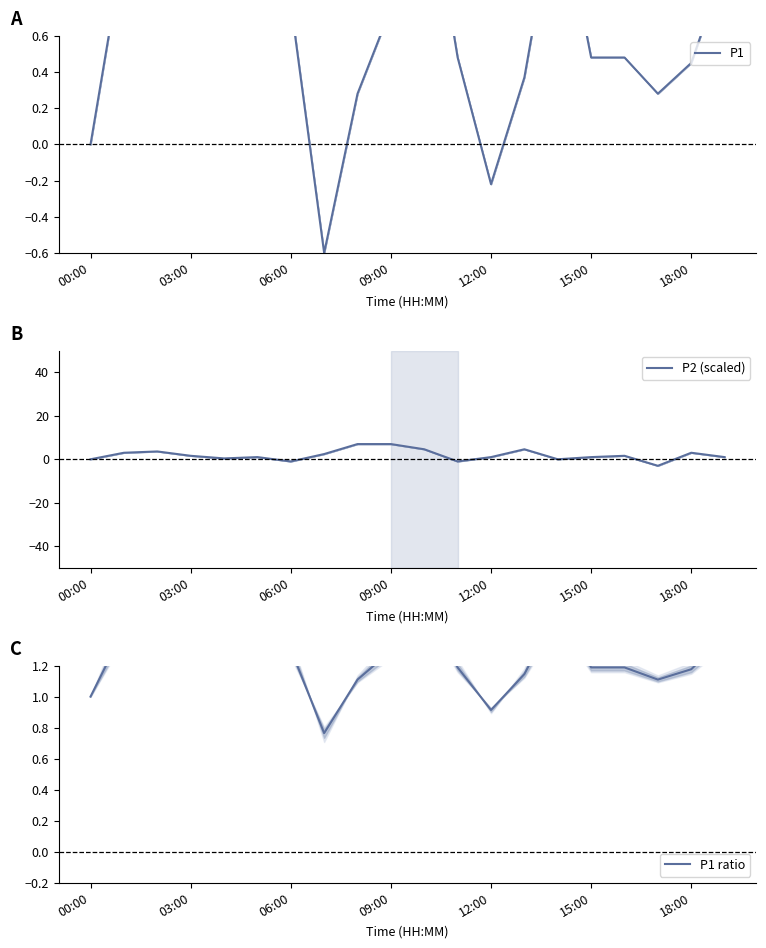

Count the number of data series in this chart.

3